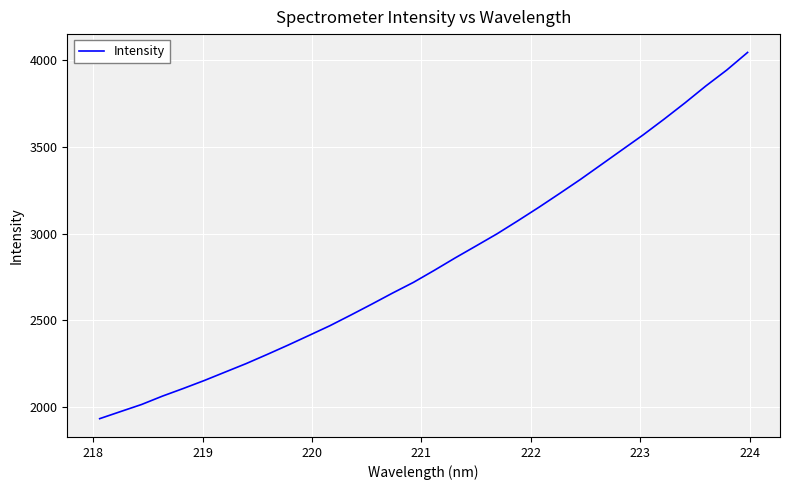

What is the difference between the maximum and minimum values?

2112.6